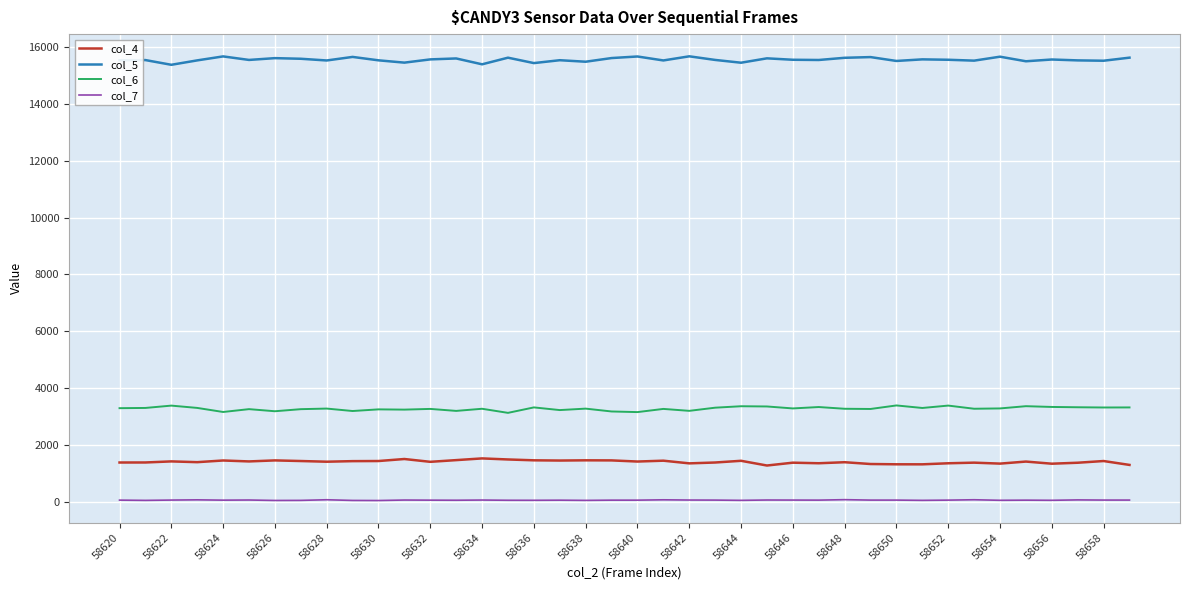

Which series has the largest total across all categories?

col_5